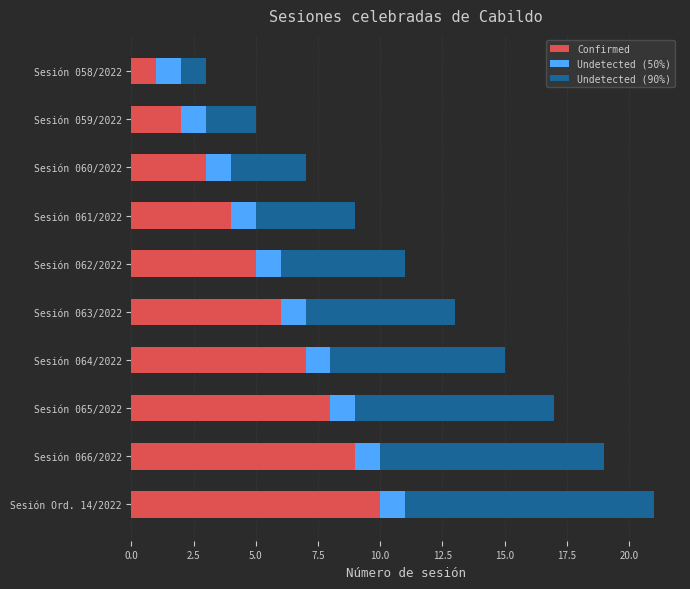

What is the total value across all series at Sesión 061/2022?

9